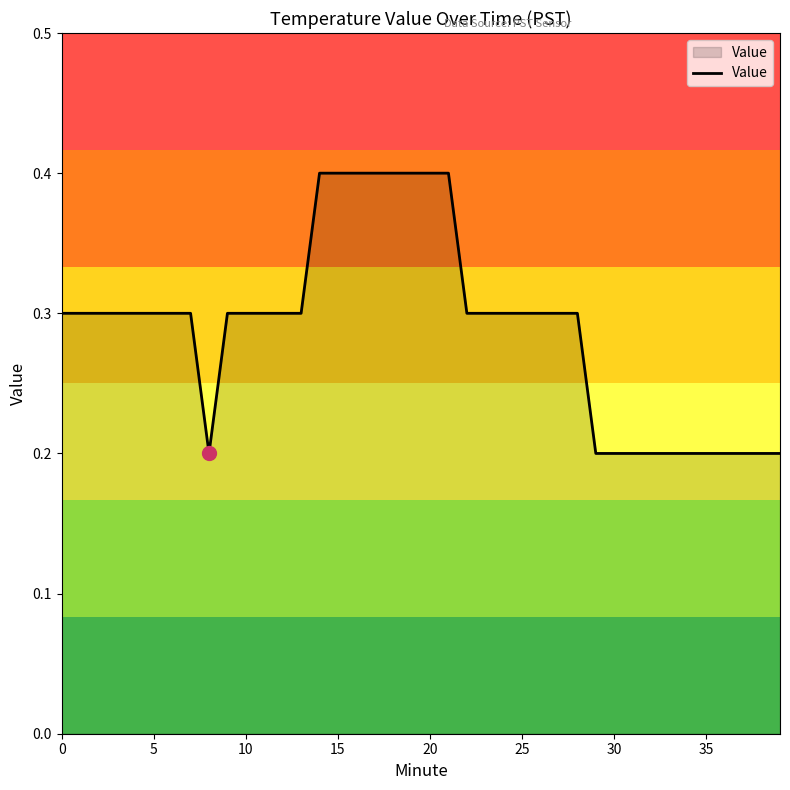

What is the maximum value shown in the chart?

0.4